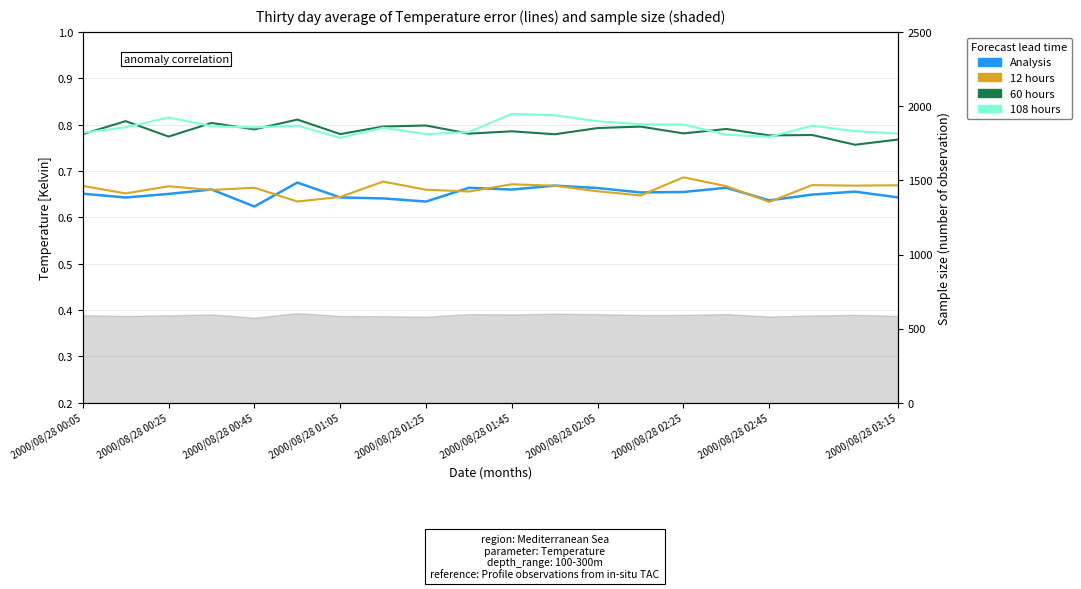

What is the difference between the maximum and minimum values in the 60 hours series?

0.1